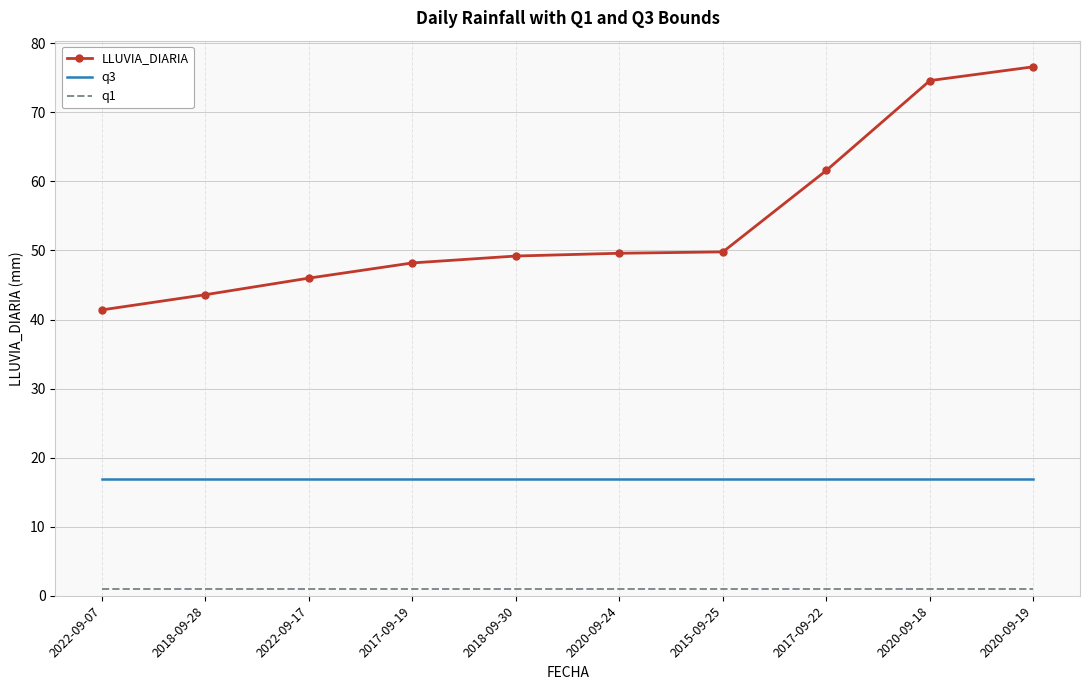

What position from the left is 2017-09-19?

4